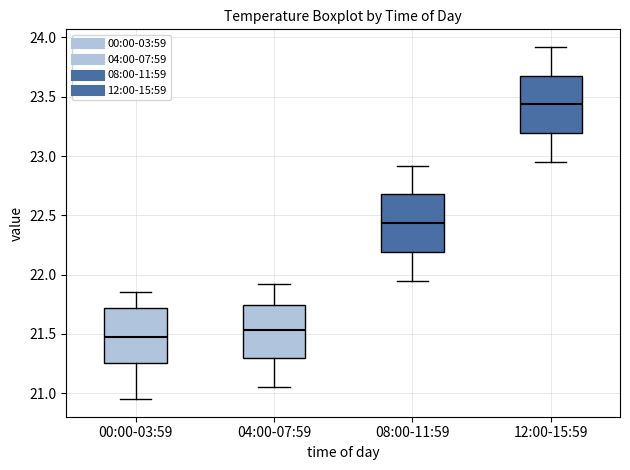

Where does the lower whisker of the box for 08:00-11:59 end on the y-axis? The values are not printed on the chart, so give them approximately, as read against the axis.

21.95